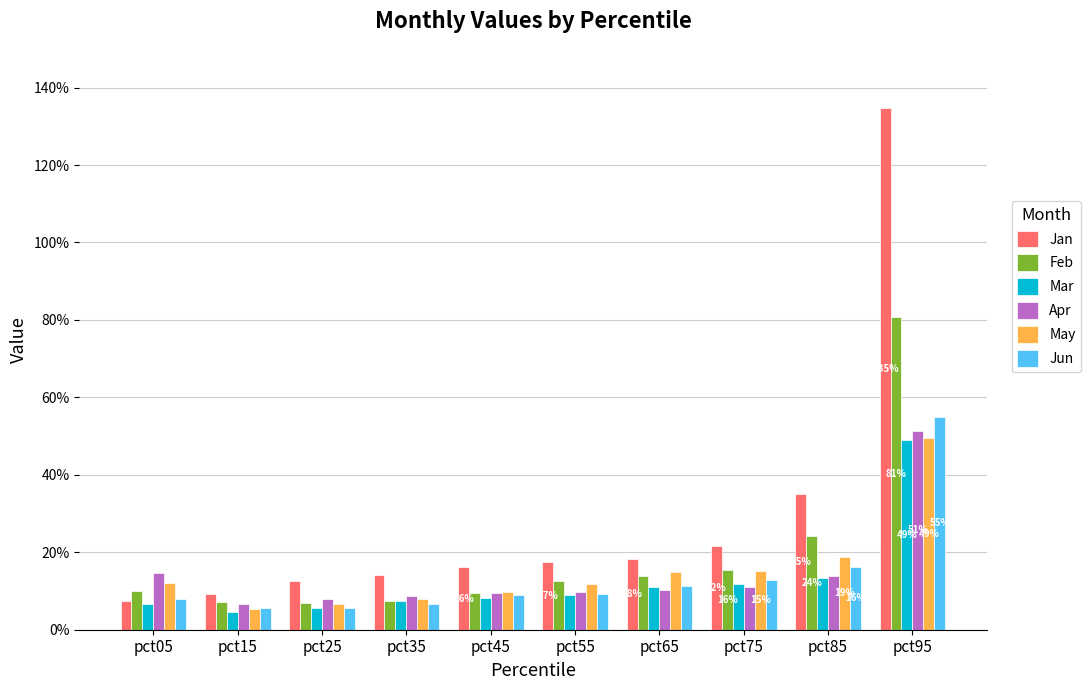

Are the bars horizontal?

No